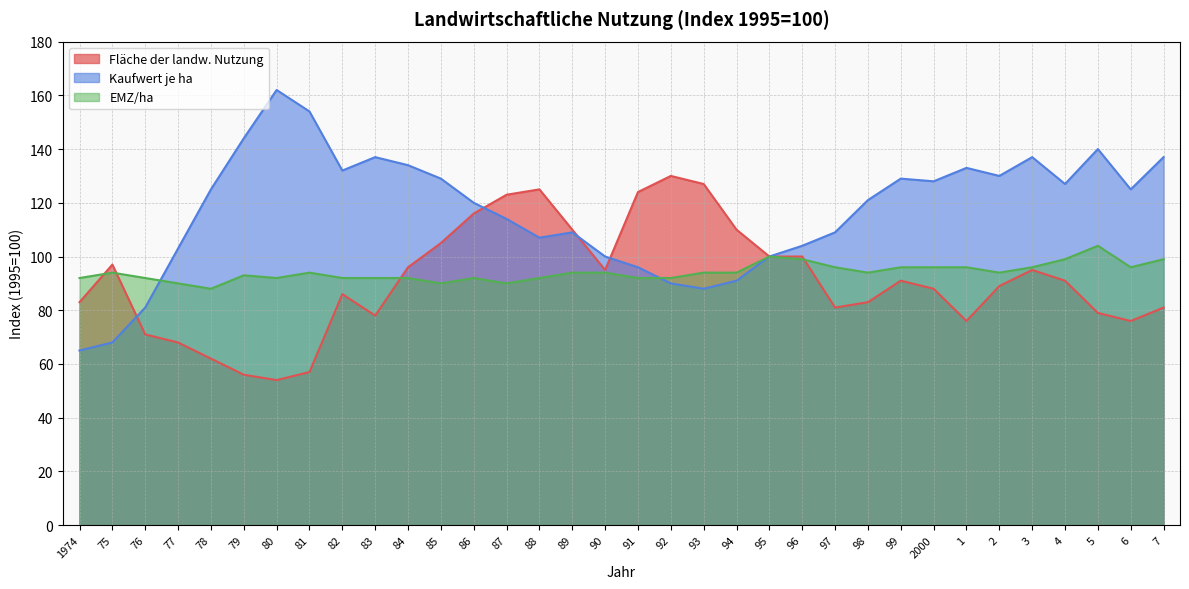

Rank the series by their maximum value, from lowest to highest.

EMZ/ha, Fläche der landw. Nutzung, Kaufwert je ha